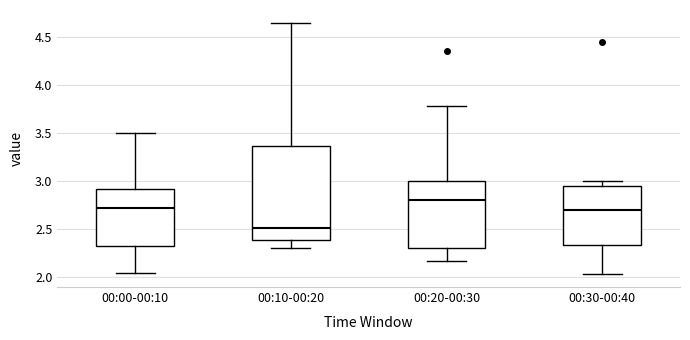

Reading left to right, transcribe this box plot: for each box, give where its median line is, the range the box spans, and where its two whiskers end, as read against the y-axis. The values are not printed on the chart, so give them approximately, as read against the axis.

00:00-00:10: median 2.75, box 2.35 to 2.90, whiskers 2.05 to 3.50
00:10-00:20: median 2.50, box 2.40 to 3.35, whiskers 2.30 to 4.65
00:20-00:30: median 2.80, box 2.30 to 3.00, whiskers 2.15 to 3.80
00:30-00:40: median 2.70, box 2.35 to 2.95, whiskers 2.05 to 3.00